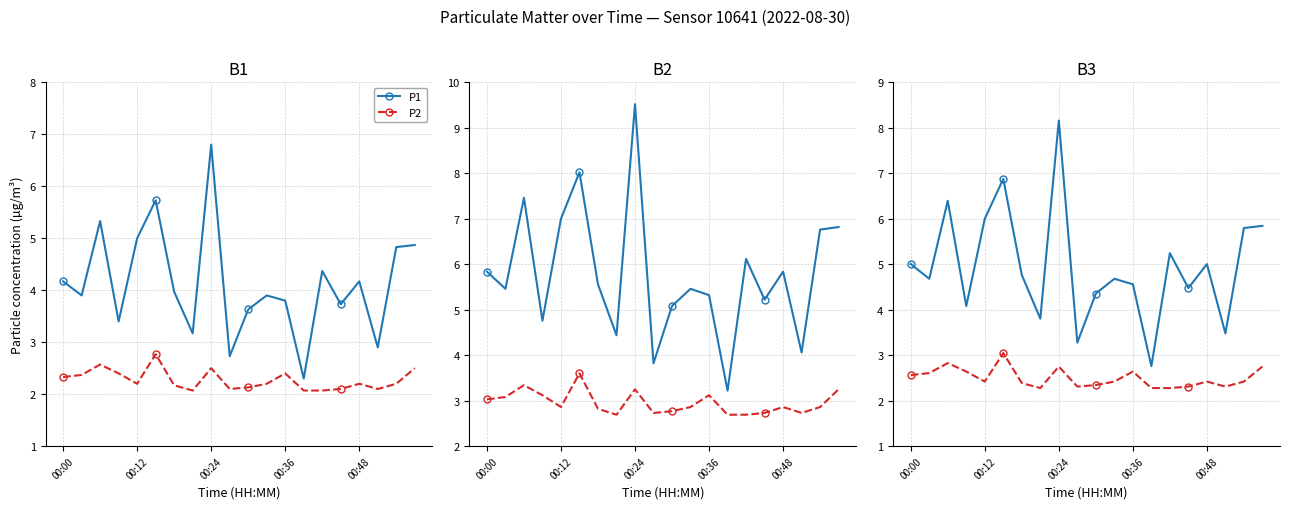

How many lines are shown in the chart?

2